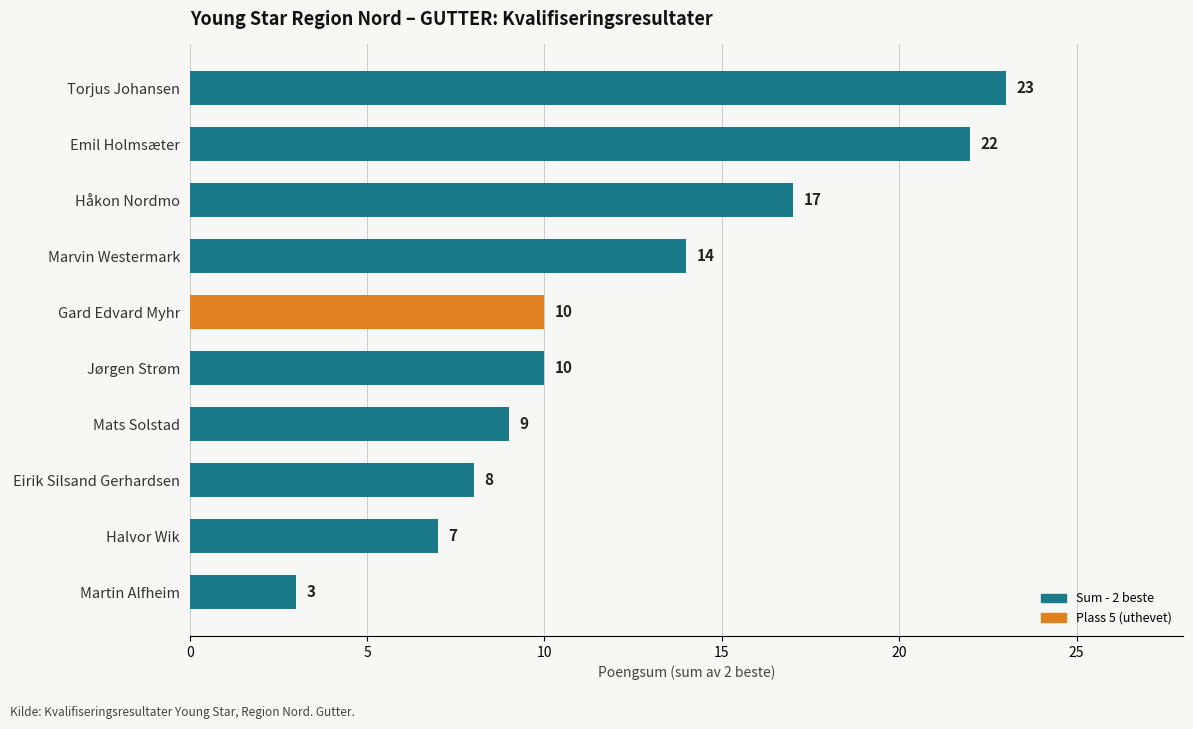

At which label is the value closest to 13?

Marvin Westermark